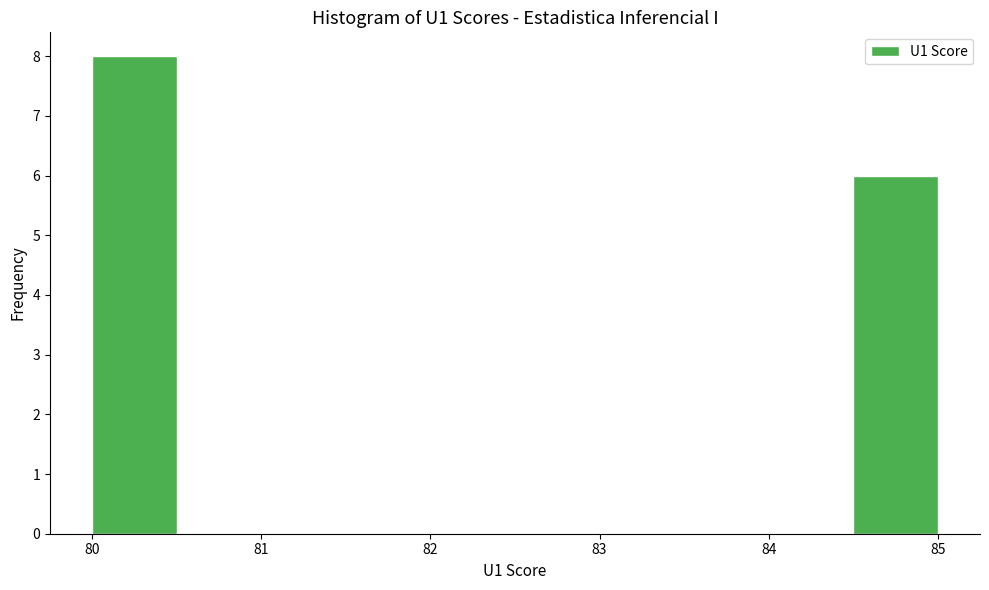

What is the height of the bar covering 84.5 to 85.0 on the x-axis? The values are not printed on the chart, so give them approximately, as read against the axis.

6